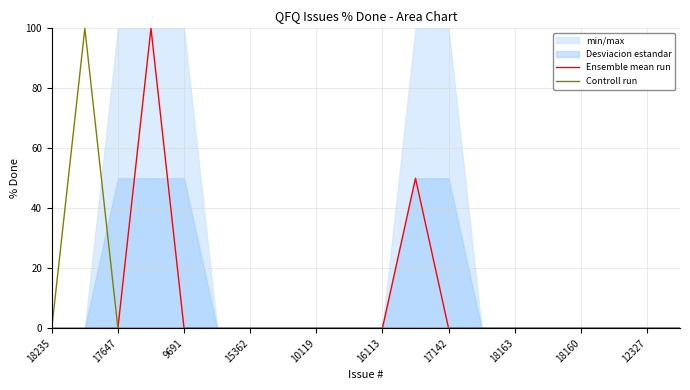

Between 13 and 17, which series saw the biggest shift?

Ensemble mean run